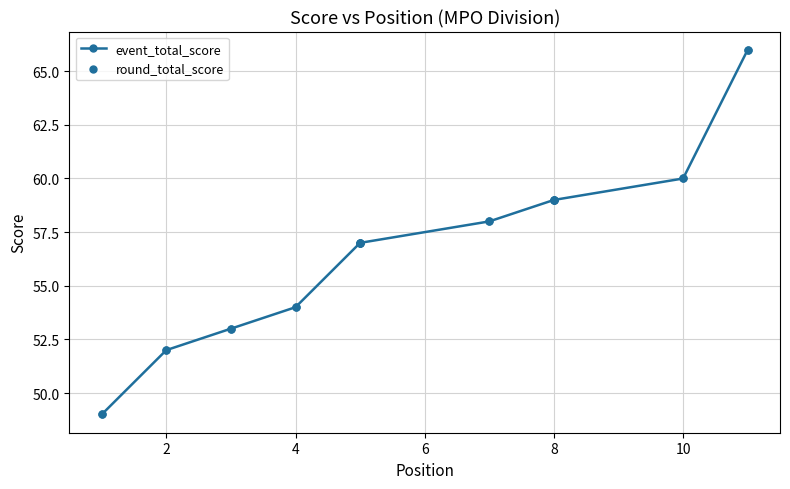

Which series contains the highest Y value?

event_total_score